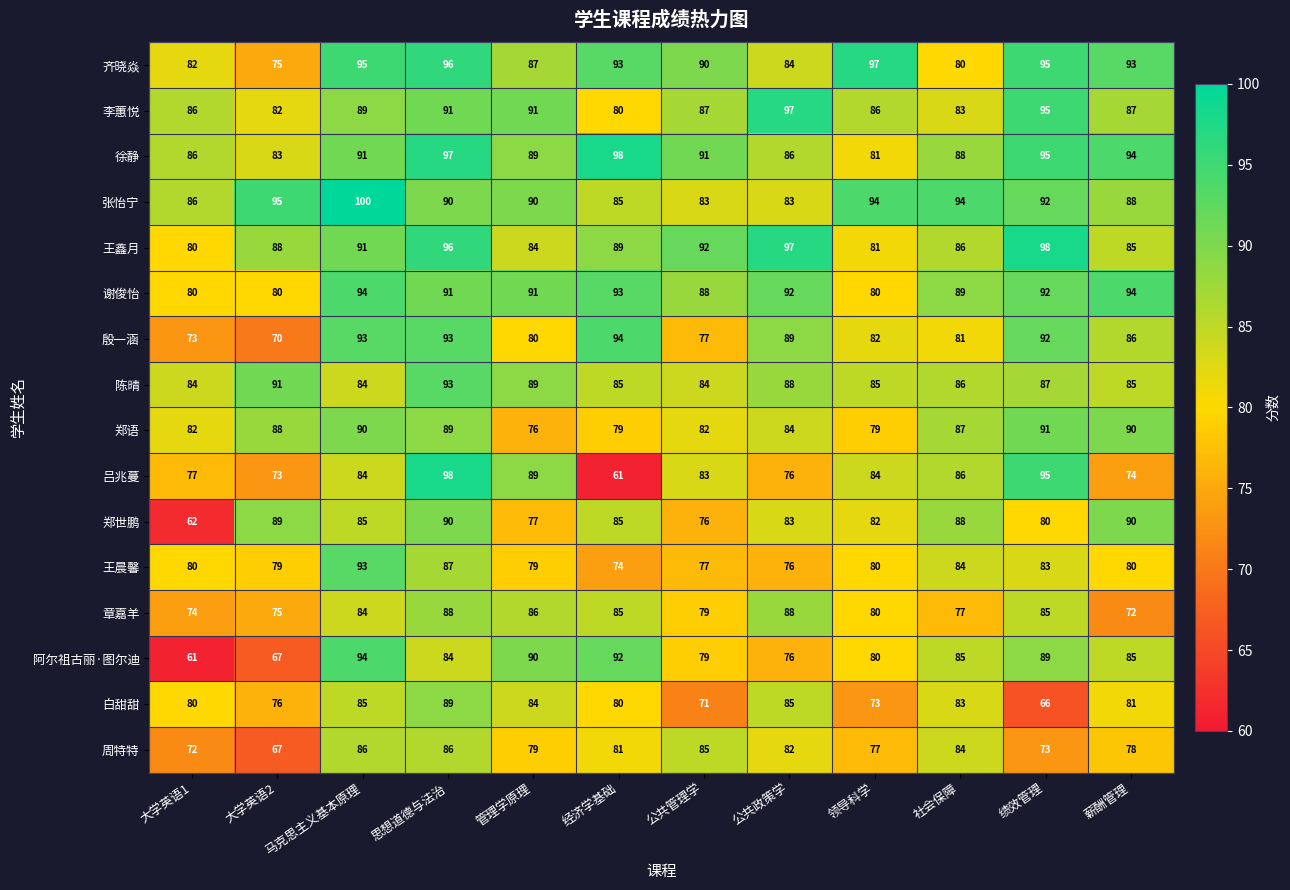

What is the spread (max minus min) of values at 领导科学?

24